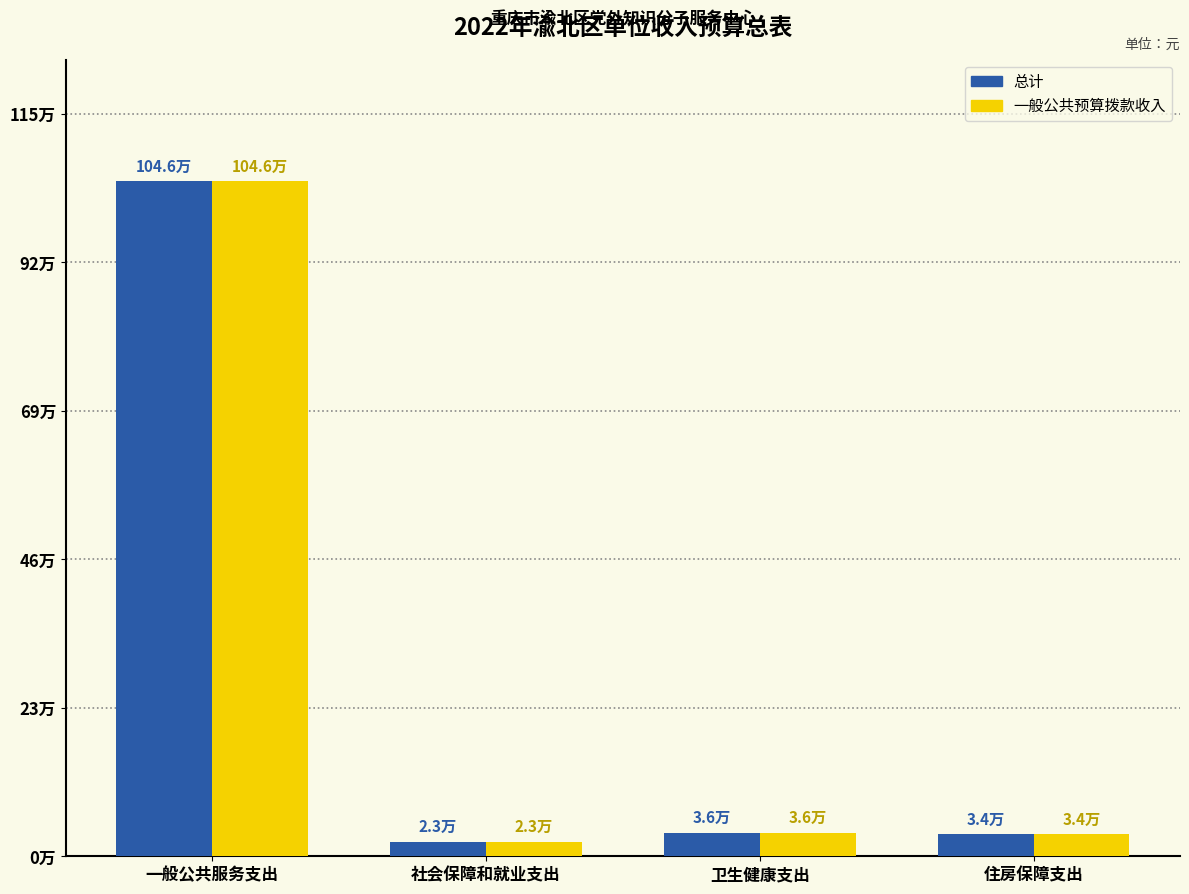

What is the label of the 3rd bar from the right?

社会保障和就业支出